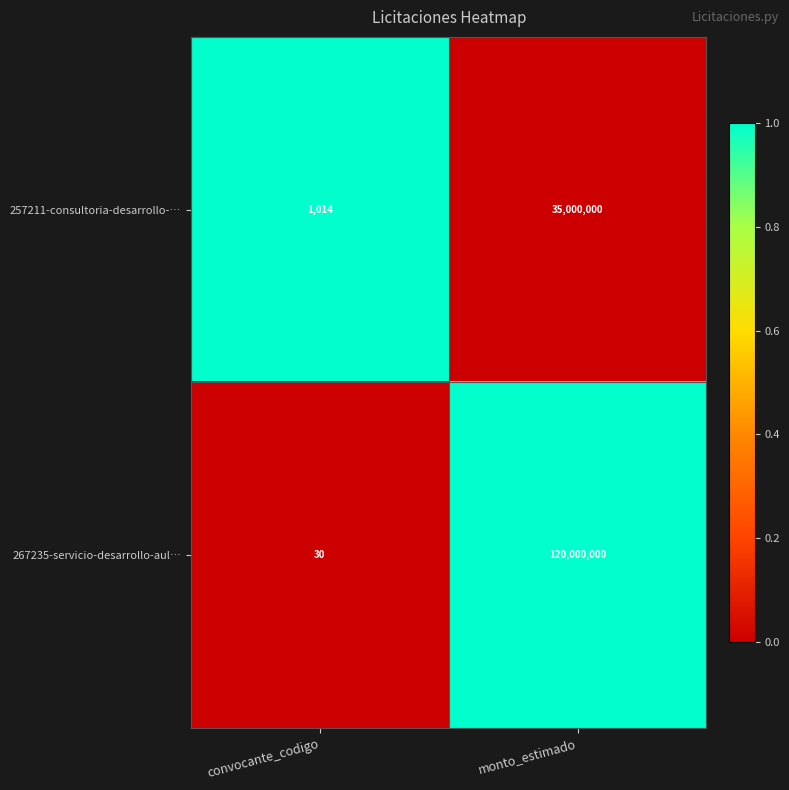

At convocante_codigo, list the series in order from smallest to largest.

267235-servicio-desarrollo-aul…, 257211-consultoria-desarrollo-…